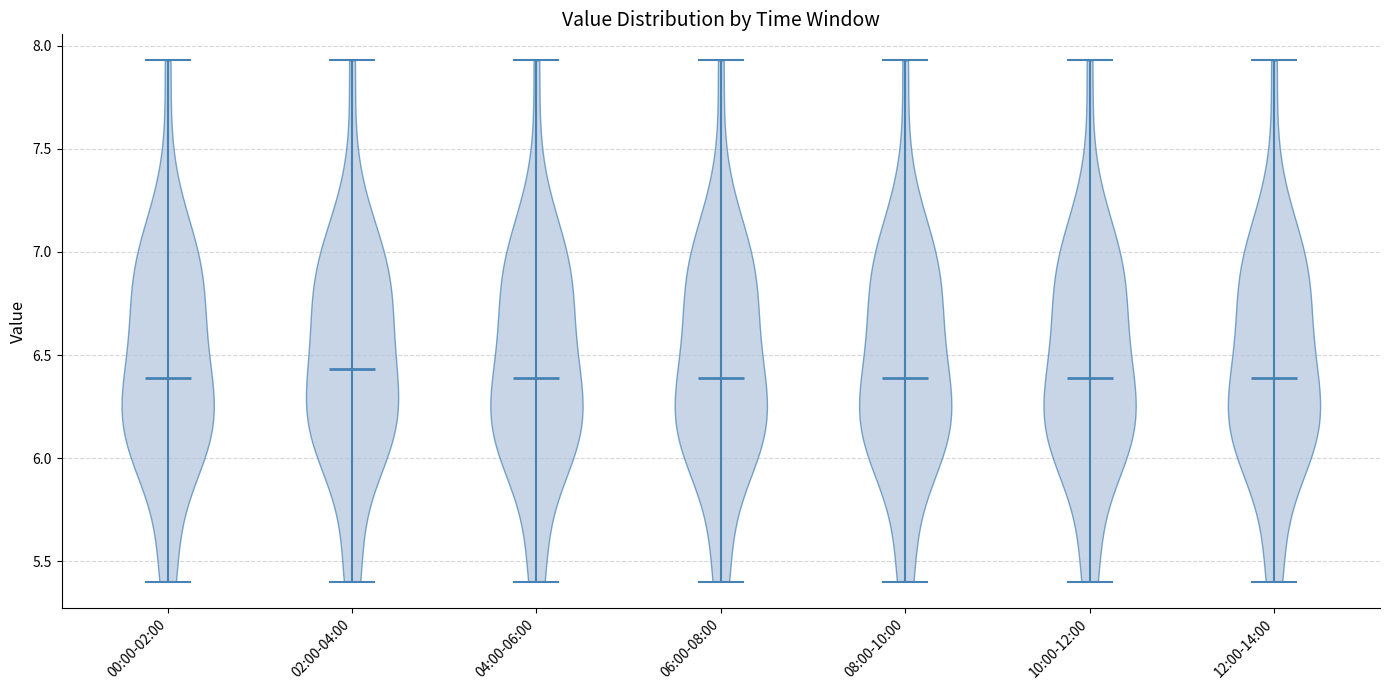

Reading left to right, read every violin against the y-axis: where its median line is, and the lowest and highest points it reaches. The values are not printed on the chart, so give them approximately, as read against the axis.

00:00-02:00: median line 6.40, lowest point 5.40, highest point 7.95
02:00-04:00: median line 6.45, lowest point 5.40, highest point 7.95
04:00-06:00: median line 6.40, lowest point 5.40, highest point 7.95
06:00-08:00: median line 6.40, lowest point 5.40, highest point 7.95
08:00-10:00: median line 6.40, lowest point 5.40, highest point 7.95
10:00-12:00: median line 6.40, lowest point 5.40, highest point 7.95
12:00-14:00: median line 6.40, lowest point 5.40, highest point 7.95